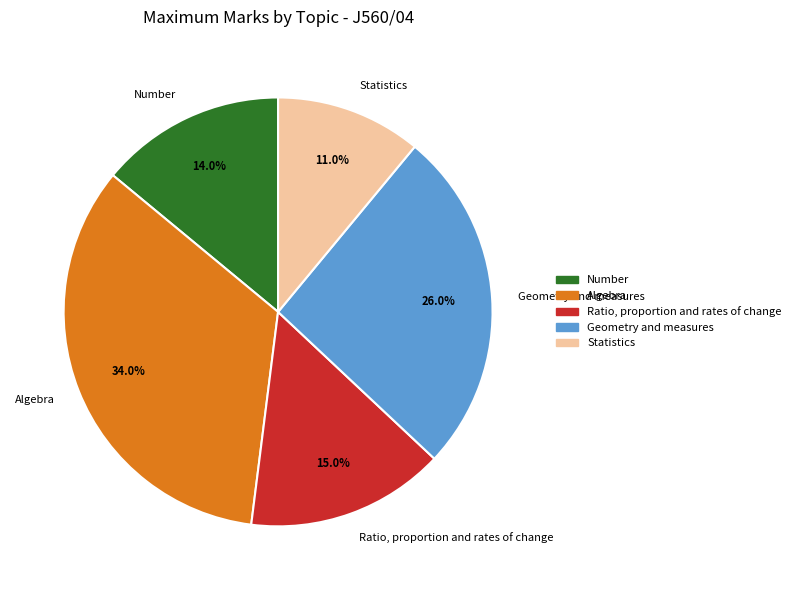

The Geometry and measures slice represents 41% of the pie. True or false?

False